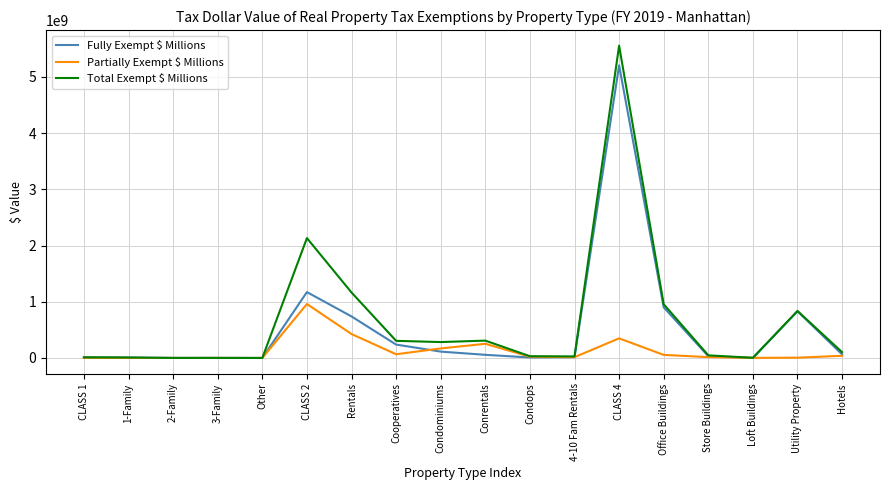

What is the total value across all series at Utility Property?

1673325870.4